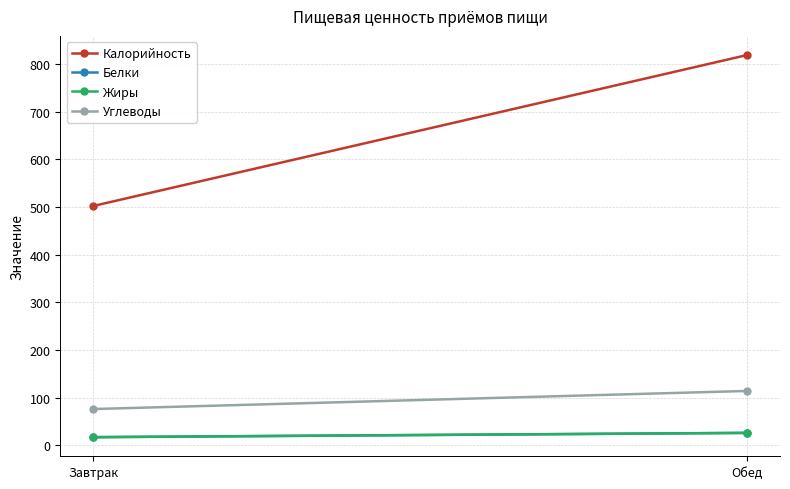

What is the difference between the Углеводы values at Завтрак and Обед?

38